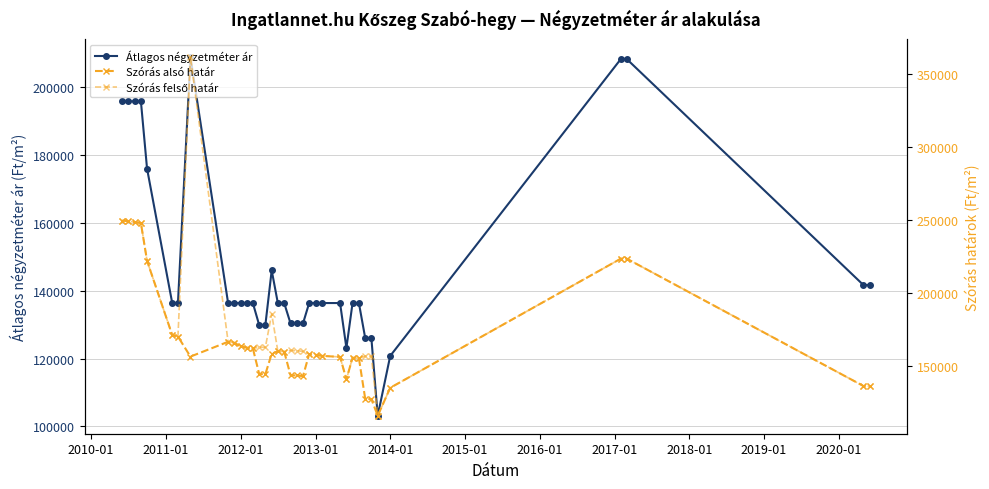

List the series in order of their peak value, highest first.

Szórás felső határ, Szórás alsó határ, Átlagos négyzetméter ár